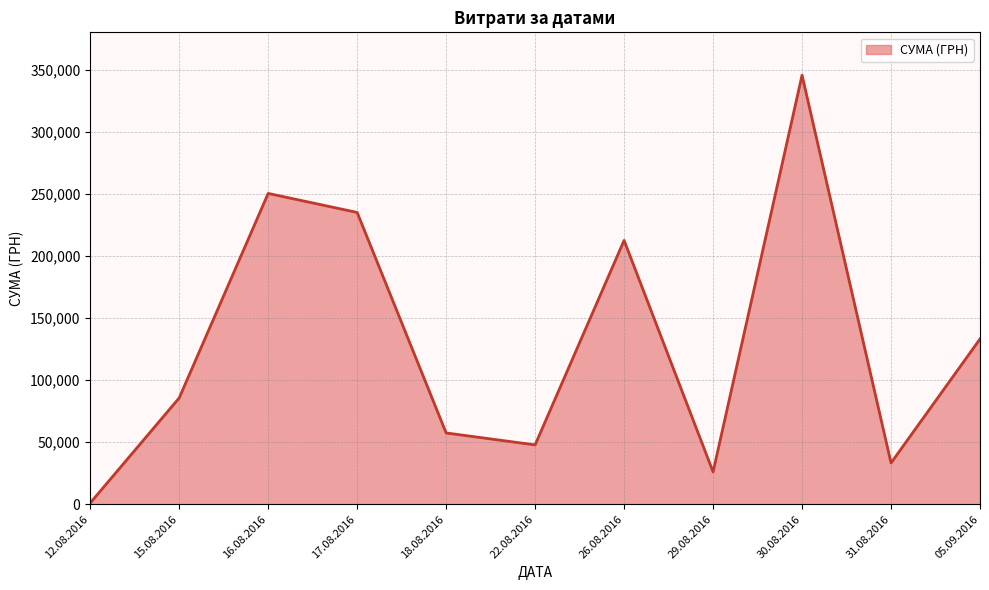

At which category does the data reach its first local valley?

22.08.2016